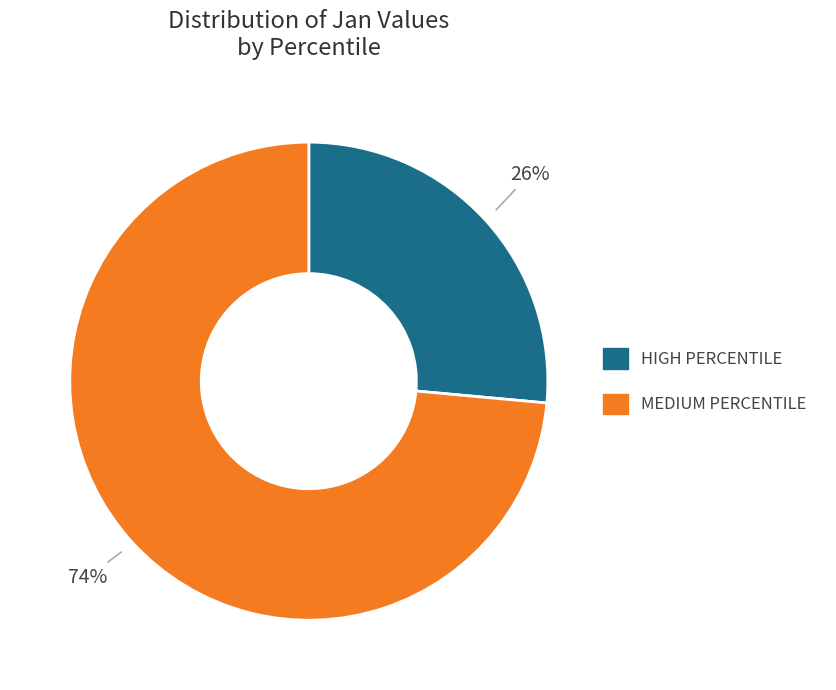

Is there any slice that represents more than half of the pie?

Yes